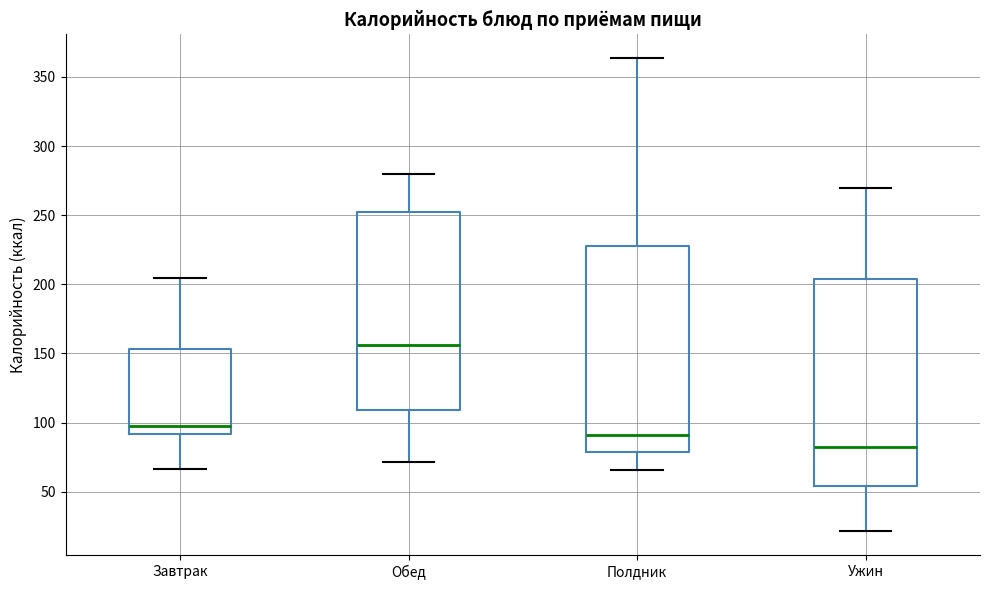

Reading left to right, transcribe this box plot: for each box, give where its median line is, the range the box spans, and where its two whiskers end, as read against the y-axis. The values are not printed on the chart, so give them approximately, as read against the axis.

Завтрак: median 95, box 90 to 155, whiskers 65 to 205
Обед: median 155, box 110 to 250, whiskers 70 to 280
Полдник: median 90, box 80 to 230, whiskers 65 to 365
Ужин: median 85, box 55 to 205, whiskers 20 to 270